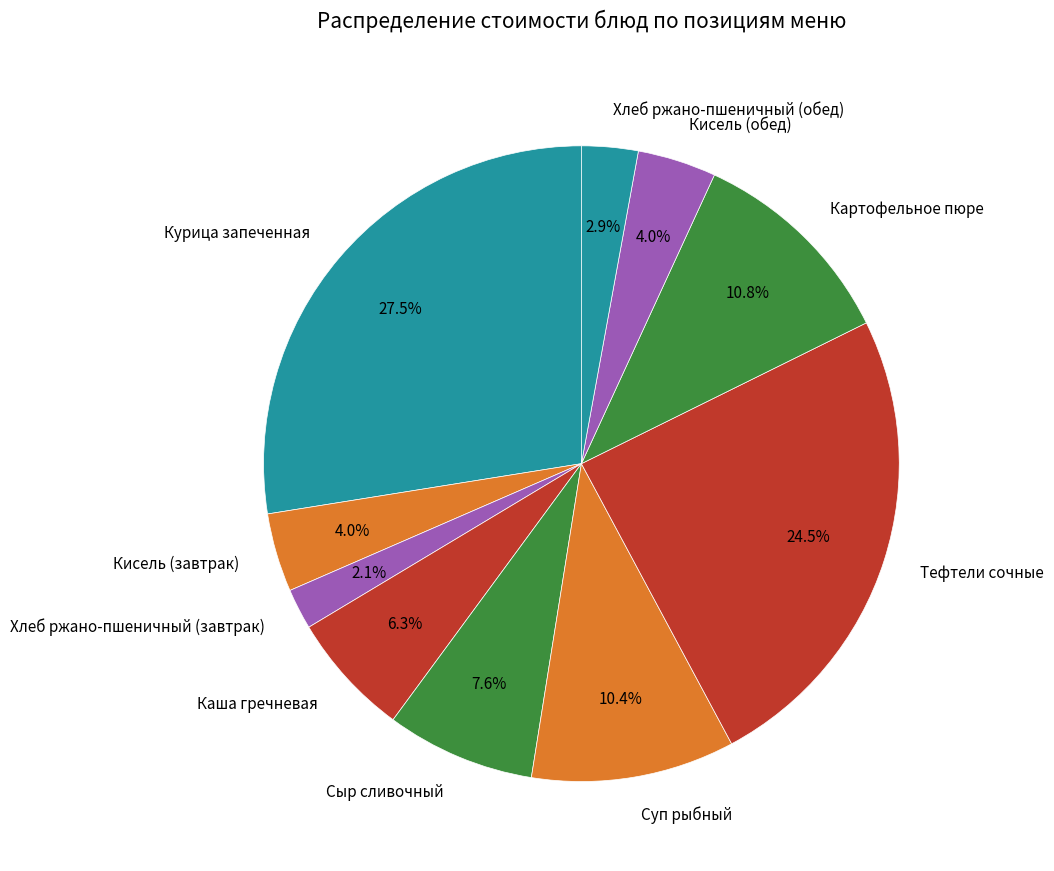

How many segments does this pie chart have?

10